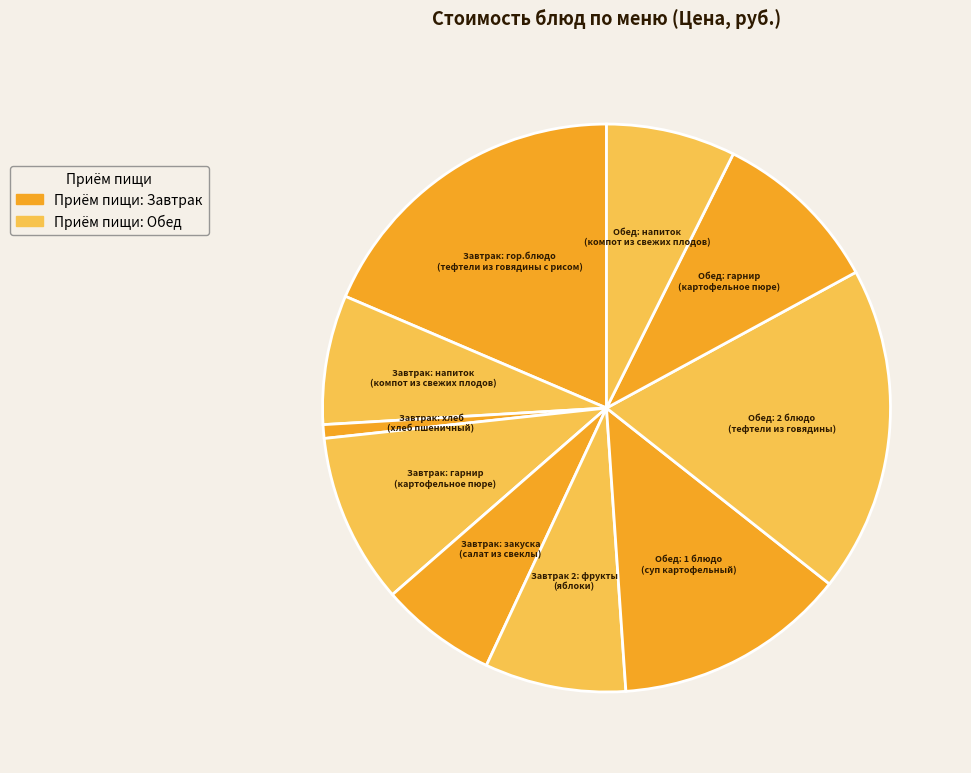

Count the number of slices in the pie.

10